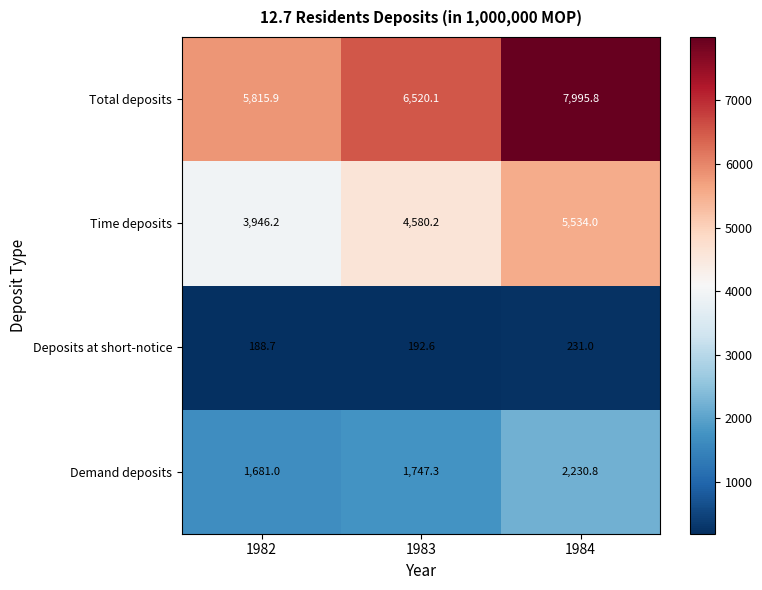

List the series in order of their peak value, lowest first.

Deposits at short-notice, Demand deposits, Time deposits, Total deposits